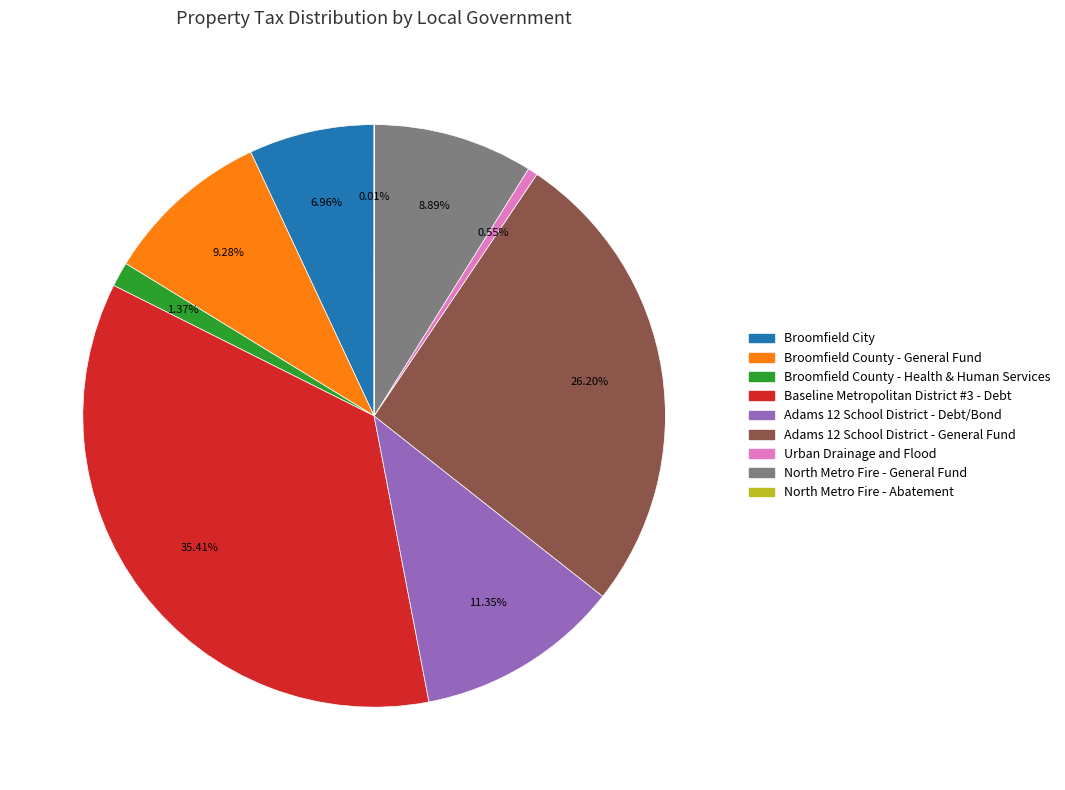

What is the largest slice in the pie chart?

Baseline Metropolitan District #3 - Debt